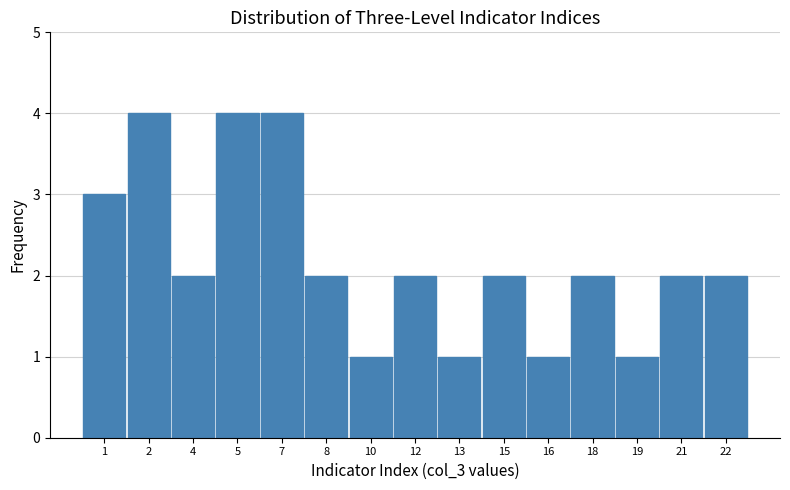

Reading left to right, extract all data points from this chart.

3	4	2	4	4	2	1	2	1	2	1	2	1	2	2